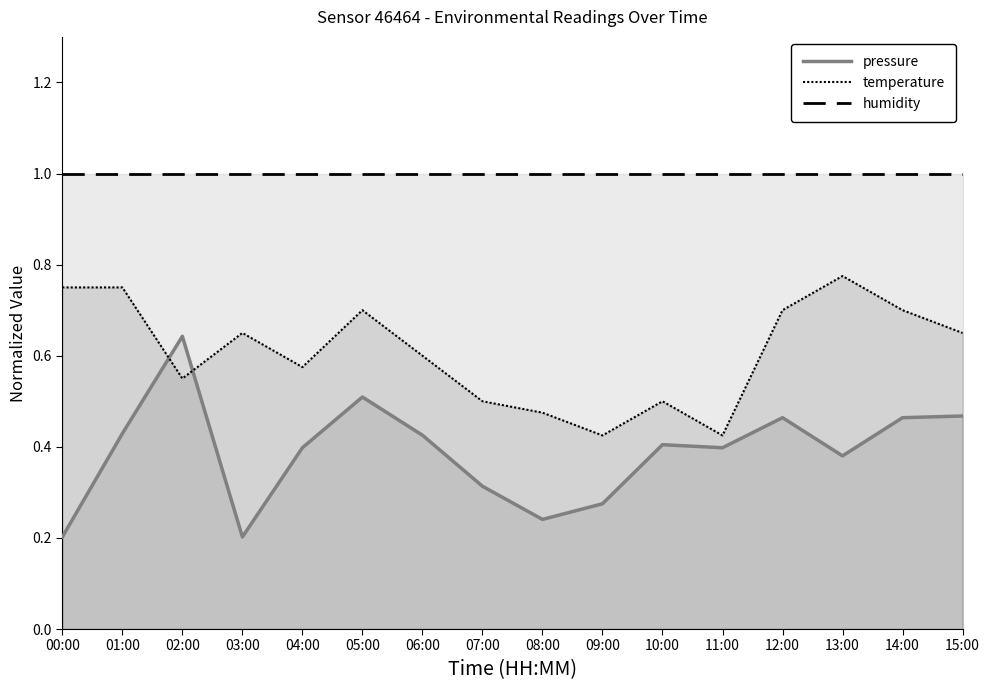

Which series has the largest range (max minus min)?

pressure